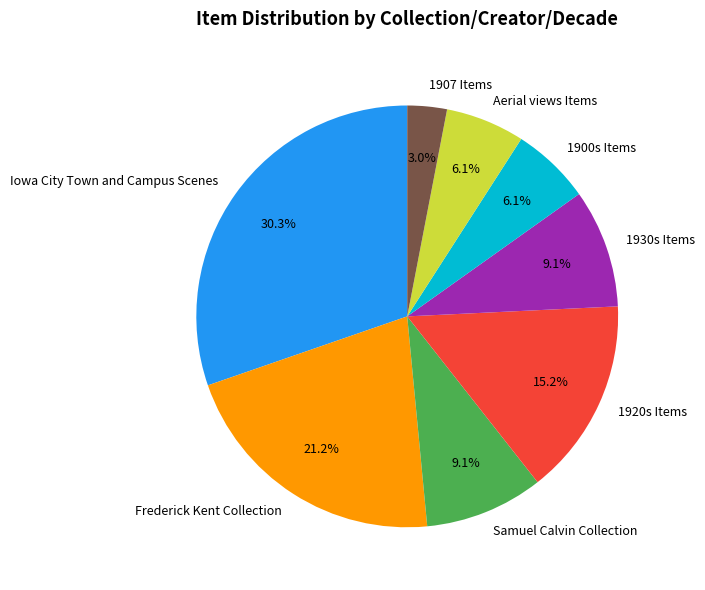

Which category has the smallest portion of the pie?

1907 Items